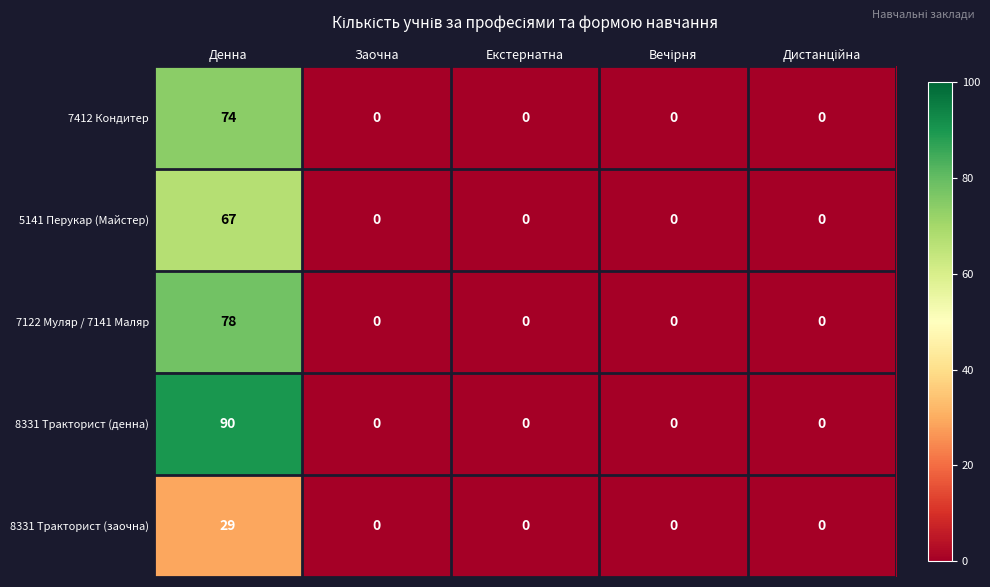

Reading right to left, extract all data points from this chart.

7412 Кондитер: 0	0	0	0	74
5141 Перукар (Майстер): 0	0	0	0	67
7122 Муляр / 7141 Маляр: 0	0	0	0	78
8331 Тракторист (денна): 0	0	0	0	90
8331 Тракторист (заочна): 0	0	0	0	29